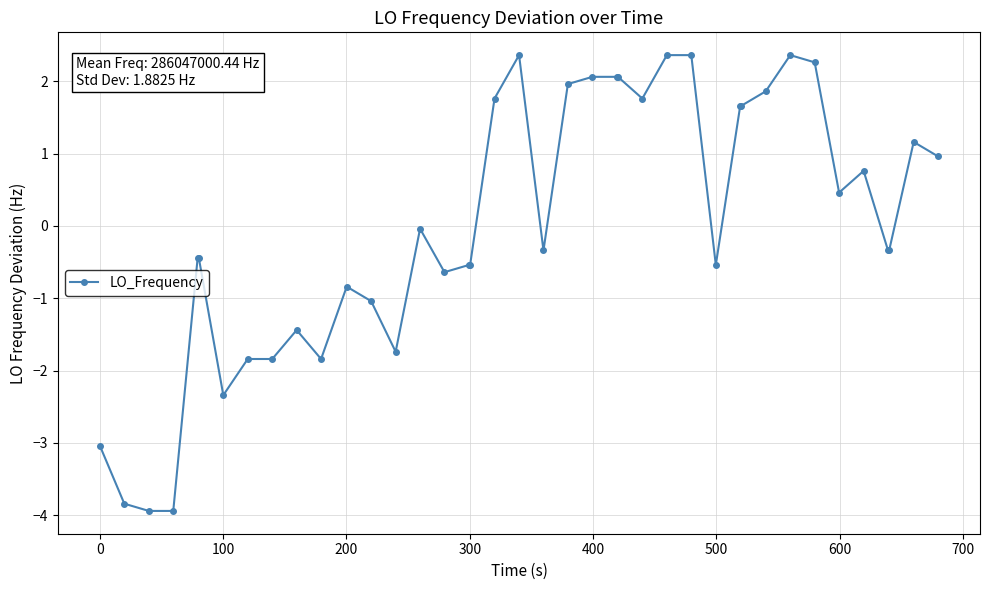

Does the chart have visible grid lines?

Yes